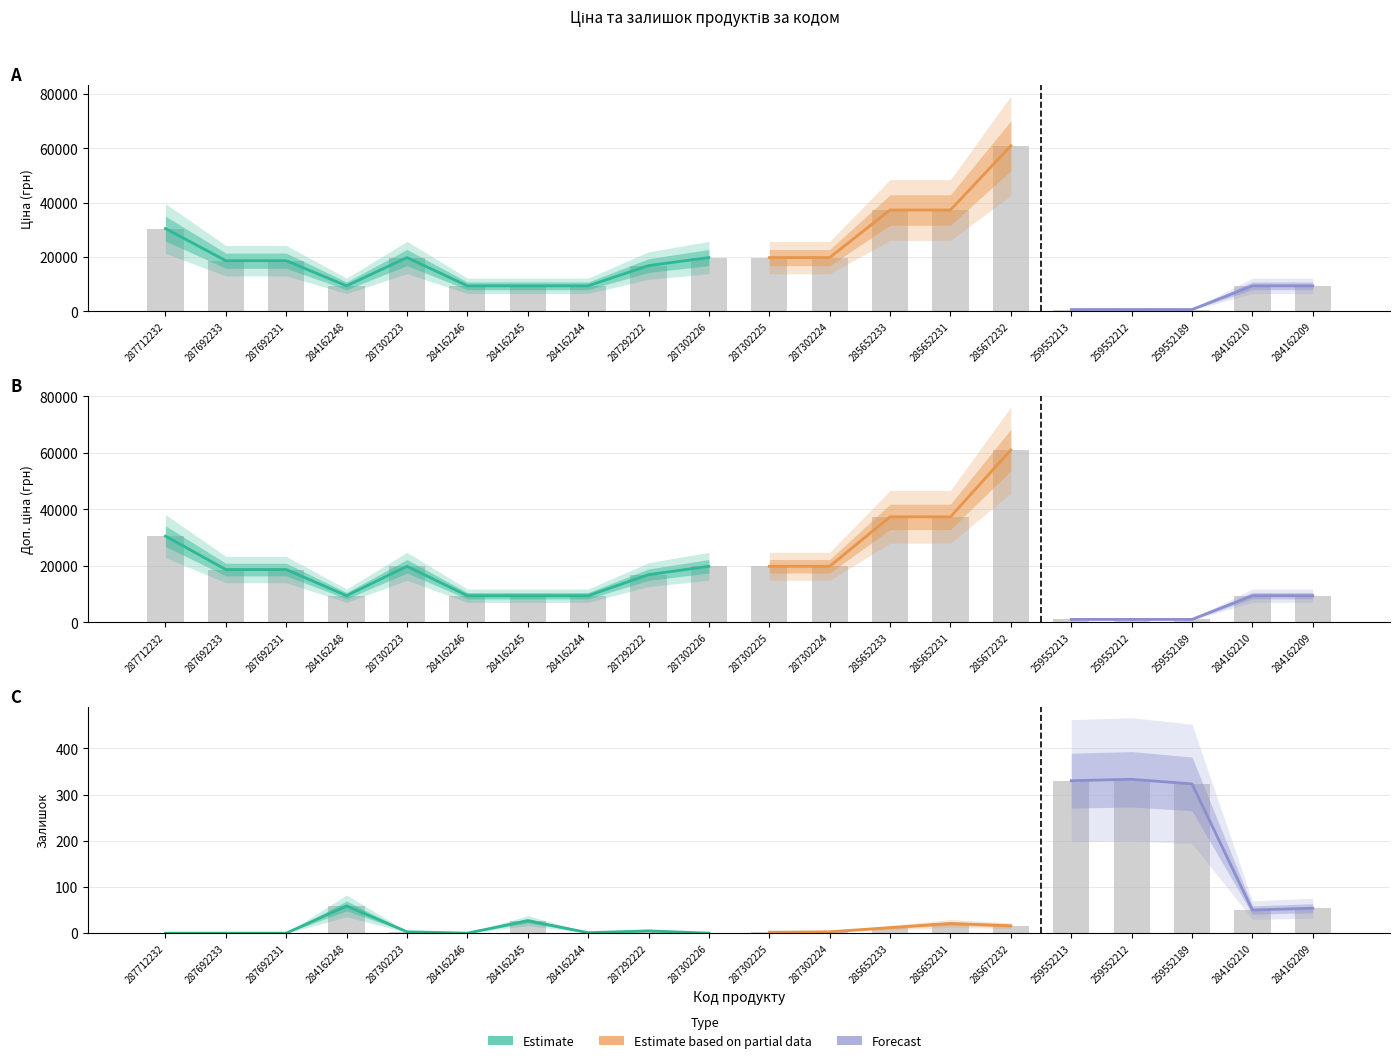

Reading left to right, what are all the values shown in this chart?

Ціна: 287712232=30512.3	287692233=18671.5	287692231=18671.5	284162248=9416.9	287302223=19831.1	284162246=9416.9	284162245=9416.9	284162244=9416.9	287292222=16863.2	287302226=19831.1	287302225=19831.1	287302224=19831.1	285652233=37343.0	285652231=37343.0	285672232=61024.7	259552213=689.1	259552212=689.1	259552189=689.1	284162210=9416.9	284162209=9416.9
Доп. ціна: 287712232=30512.3	287692233=18671.5	287692231=18671.5	284162248=9416.9	287302223=19831.1	284162246=9416.9	284162245=9416.9	284162244=9416.9	287292222=16863.2	287302226=19831.1	287302225=19831.1	287302224=19831.1	285652233=37343.0	285652231=37343.0	285672232=61024.7	259552213=1017.8	259552212=1017.8	259552189=1017.8	284162210=9416.9	284162209=9416.9
Залишок: 287712232=0.0	287692233=0.0	287692231=0.0	284162248=59.0	287302223=3.0	284162246=0.0	284162245=27.0	284162244=1.0	287292222=5.0	287302226=0.0	287302225=2.0	287302224=3.0	285652233=12.0	285652231=21.0	285672232=16.0	259552213=330.0	259552212=333.0	259552189=323.0	284162210=50.0	284162209=54.0